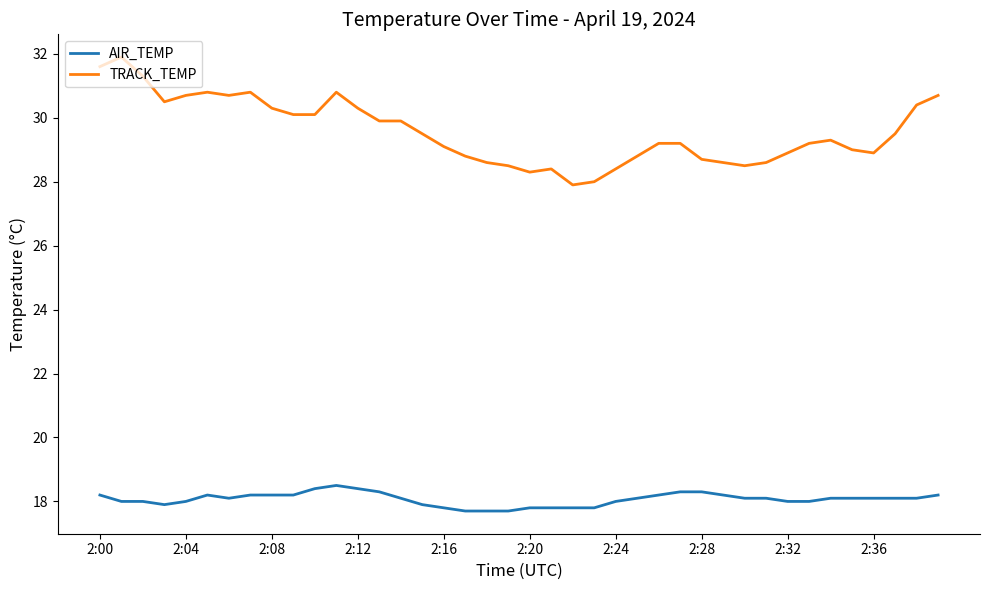

Which series has the largest total across all categories?

TRACK_TEMP